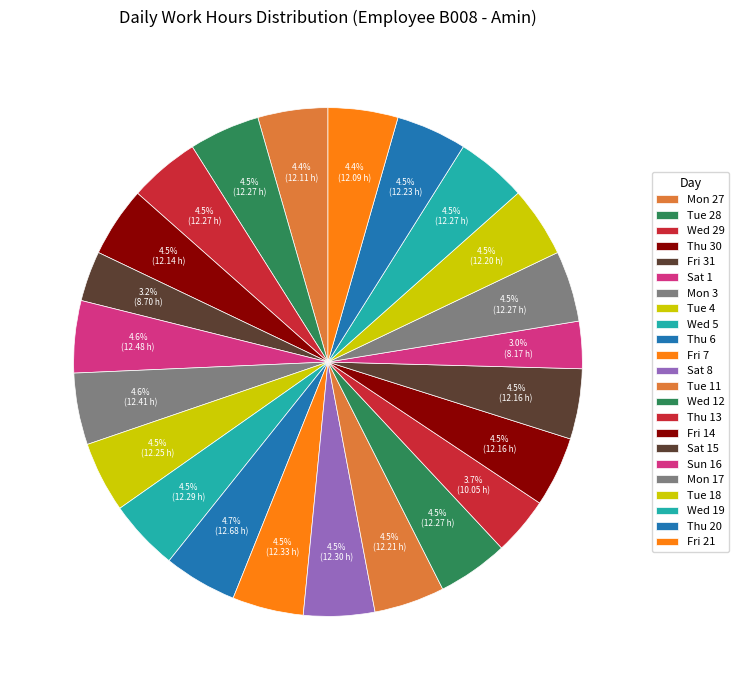

To the nearest percent, what portion does Mon 3 represent?

5%